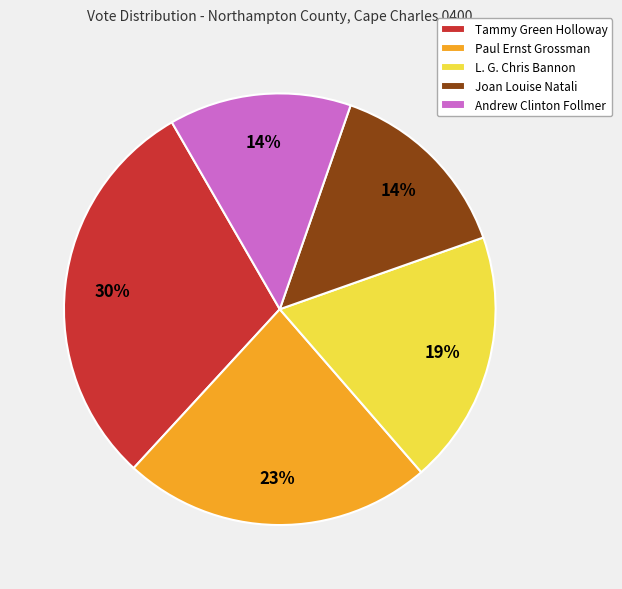

Do Joan Louise Natali and Paul Ernst Grossman together represent more than half of the pie?

No